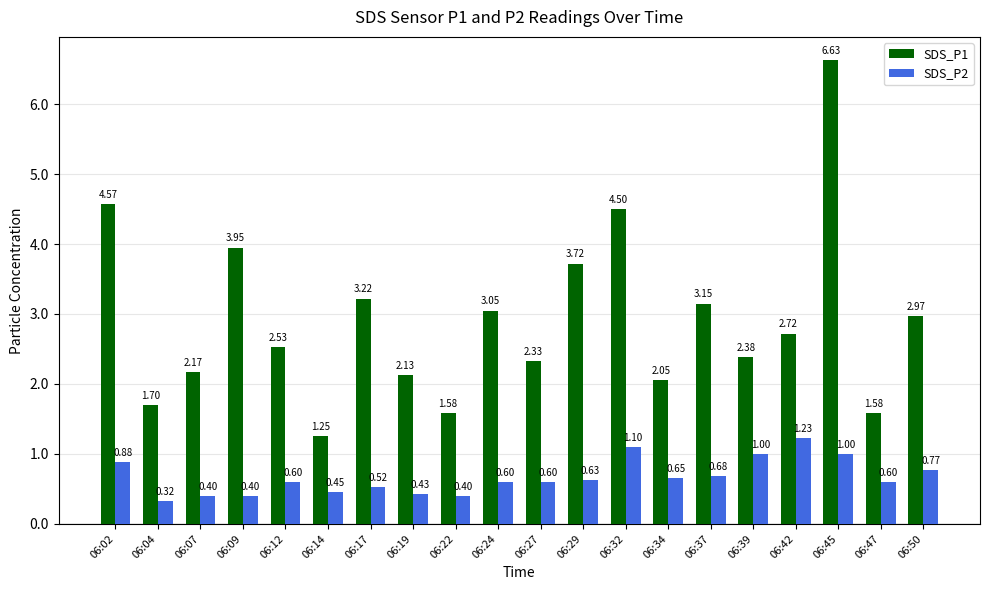

What is the difference between the highest and lowest values at 06:12?

1.9